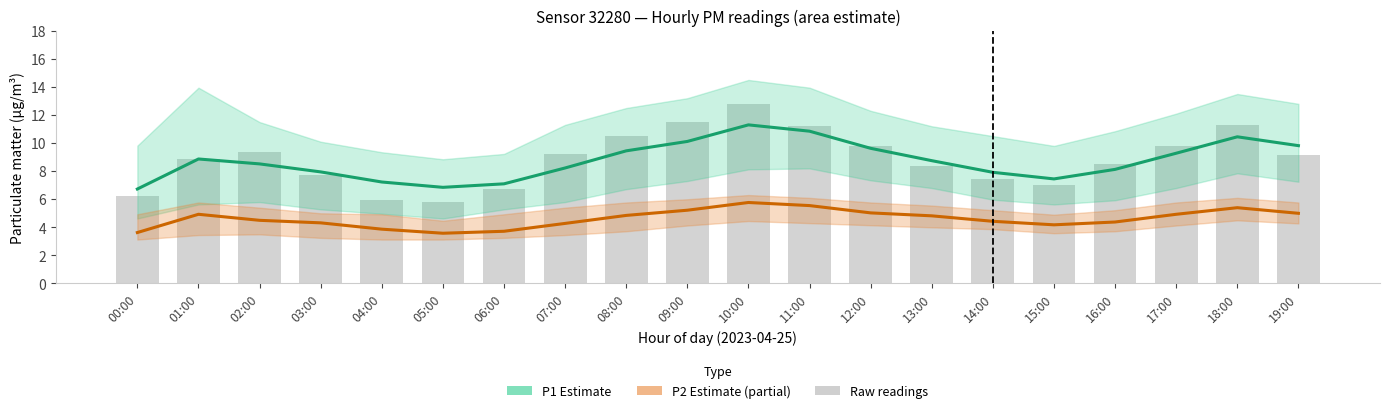

Is the value of P2 (PM2.5 estimate) at 17:00 greater than the value of P1 (PM10 estimate) at 02:00?

No